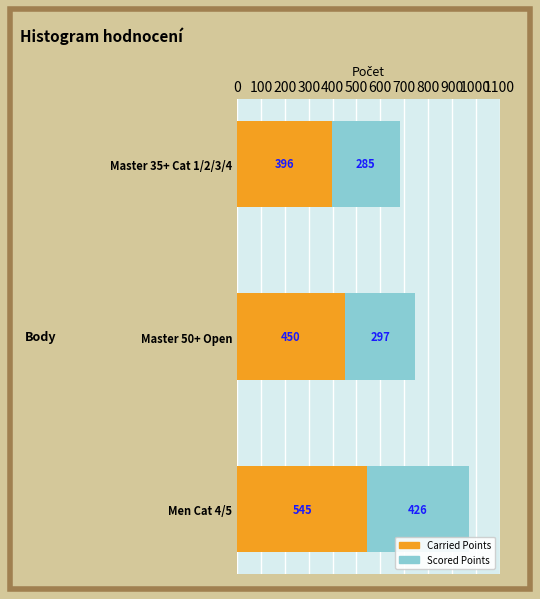

The Carried Points series shows 395.6 at Master 35+ Cat 1/2/3/4. True or false?

True